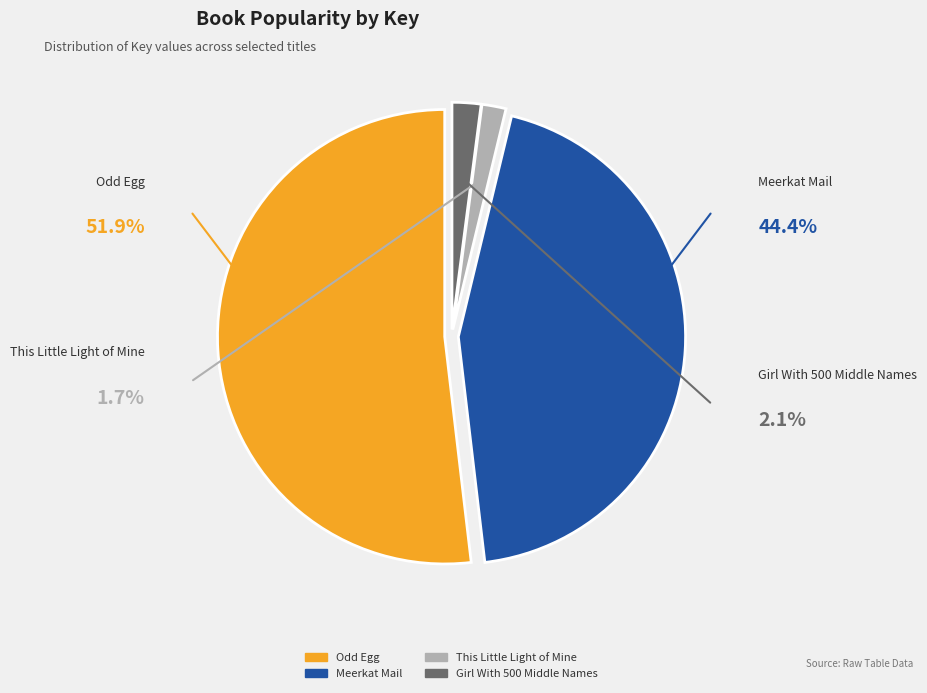

Which slice is the largest?

Odd Egg